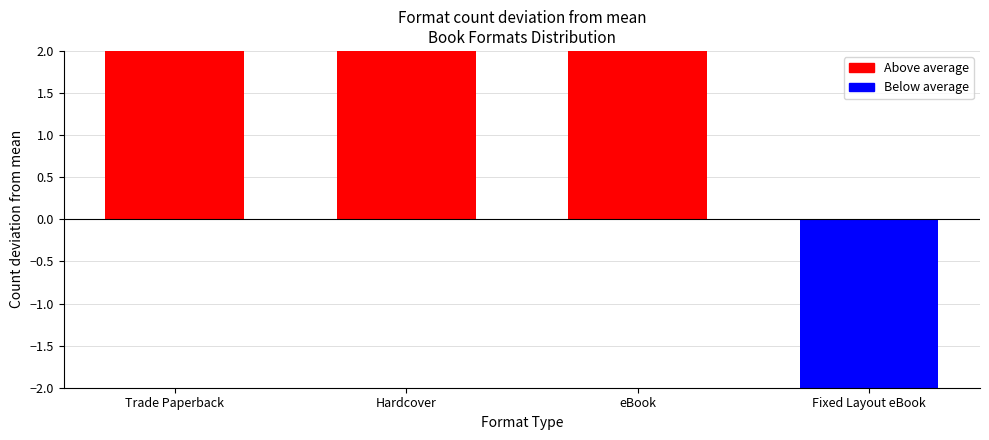

The chart shows a value of 5.8 at eBook. True or false?

False